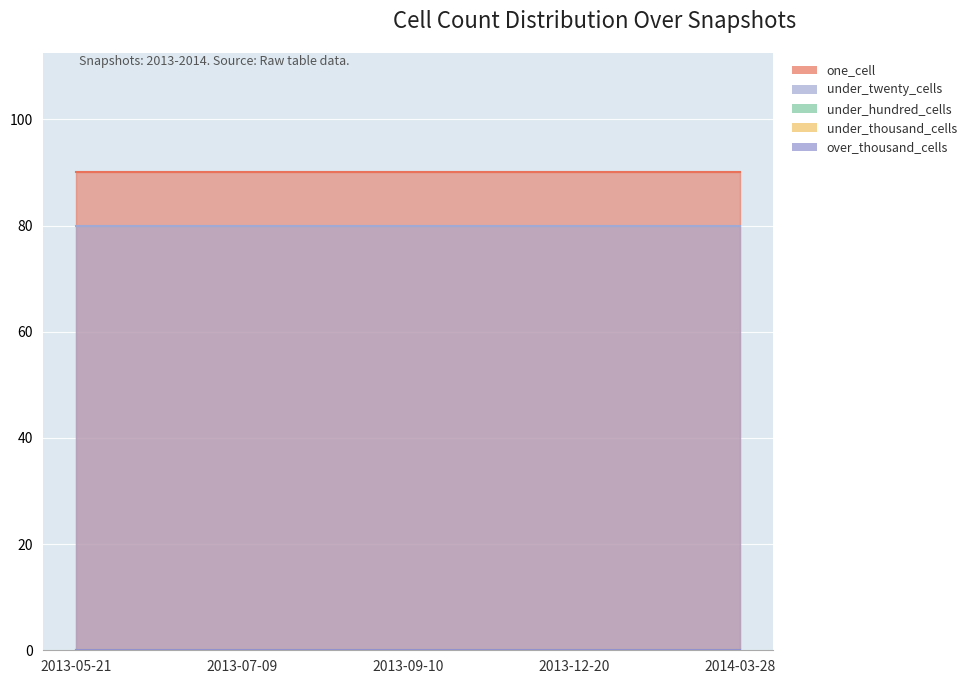

Reading left to right, transcribe all the data shown in this chart.

one_cell: 90	90	90	90	90
under_twenty_cells: 80	80	80	80	80
under_hundred_cells: 0	0	0	0	0
under_thousand_cells: 0	0	0	0	0
over_thousand_cells: 0	0	0	0	0